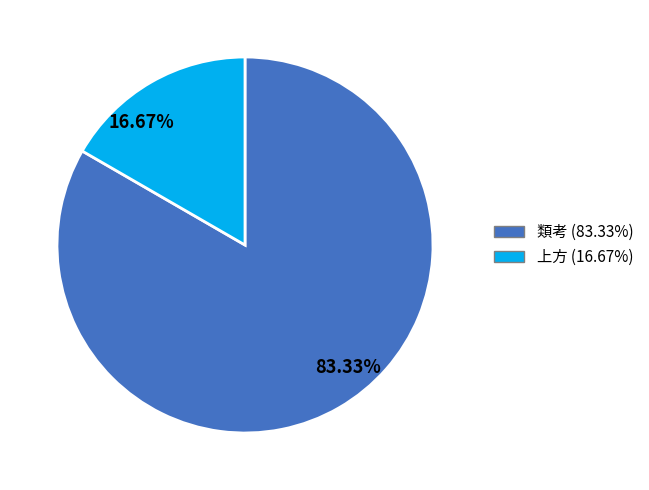

How many slices are in this pie chart?

2